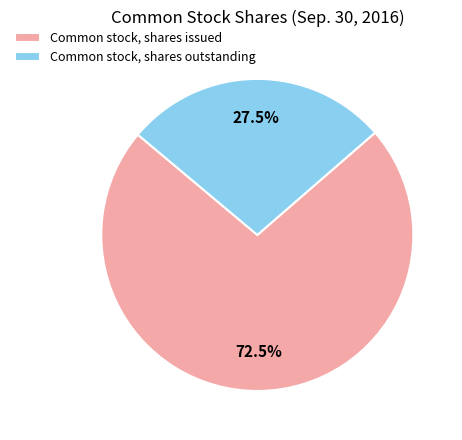

Count the number of slices in the pie.

2